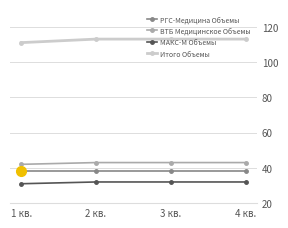

The value of МАКС-М Объемы at 3 кв. is 32. True or false?

True